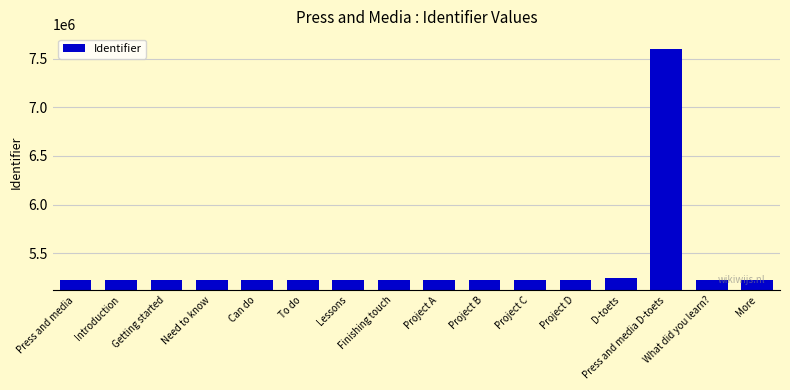

What is the greatest value displayed?

7600997